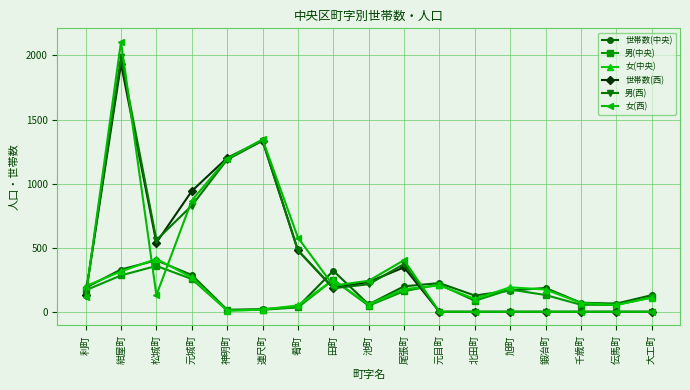

In 女(中央), how many points are lower than both neighbors (excluding endpoints)?

4